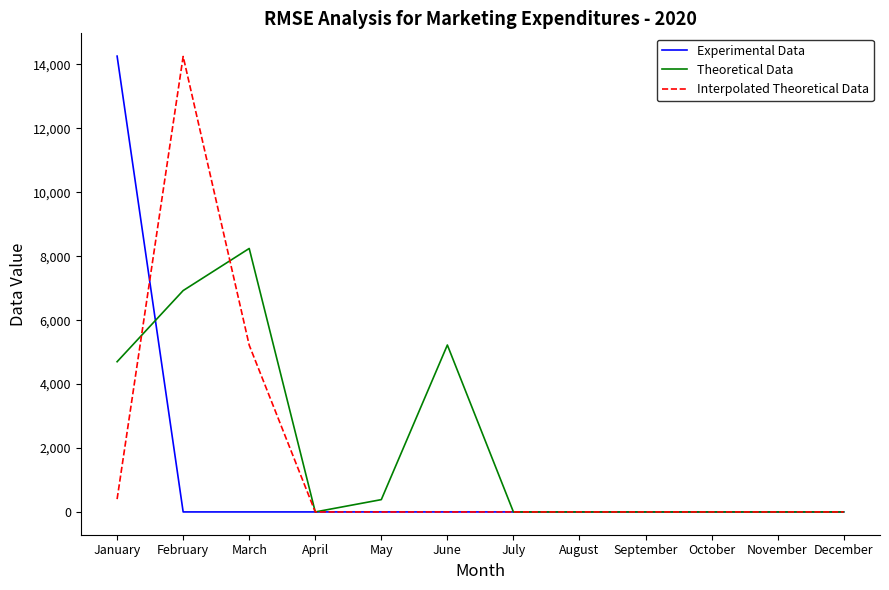

At January, list the series in order from largest to smallest.

Experimental Data, Theoretical Data, Interpolated Theoretical Data